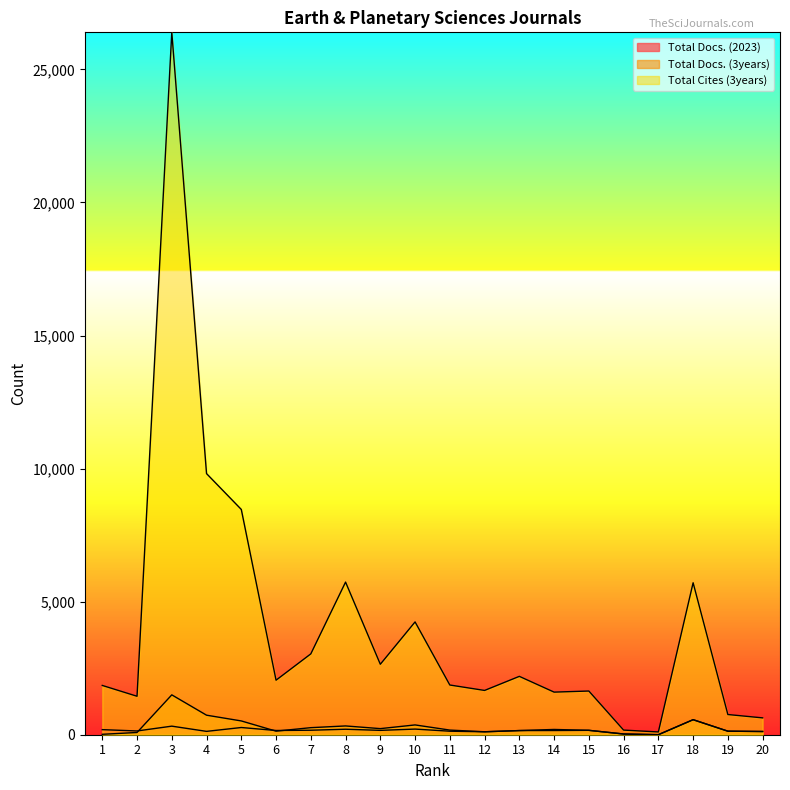

What is the value of the Total Cites (3years) point at the 6th from the left?

2049